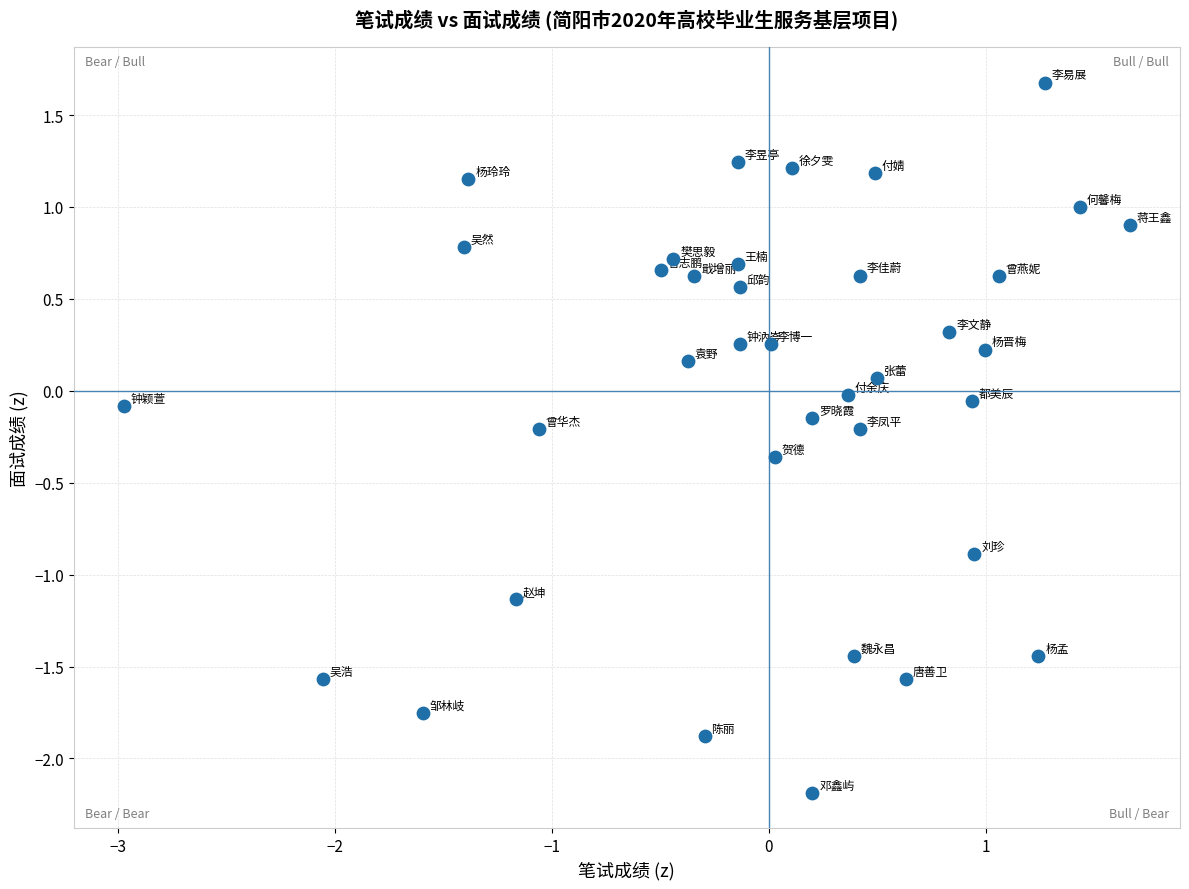

What is the range of Y values (max minus min)?

3.9